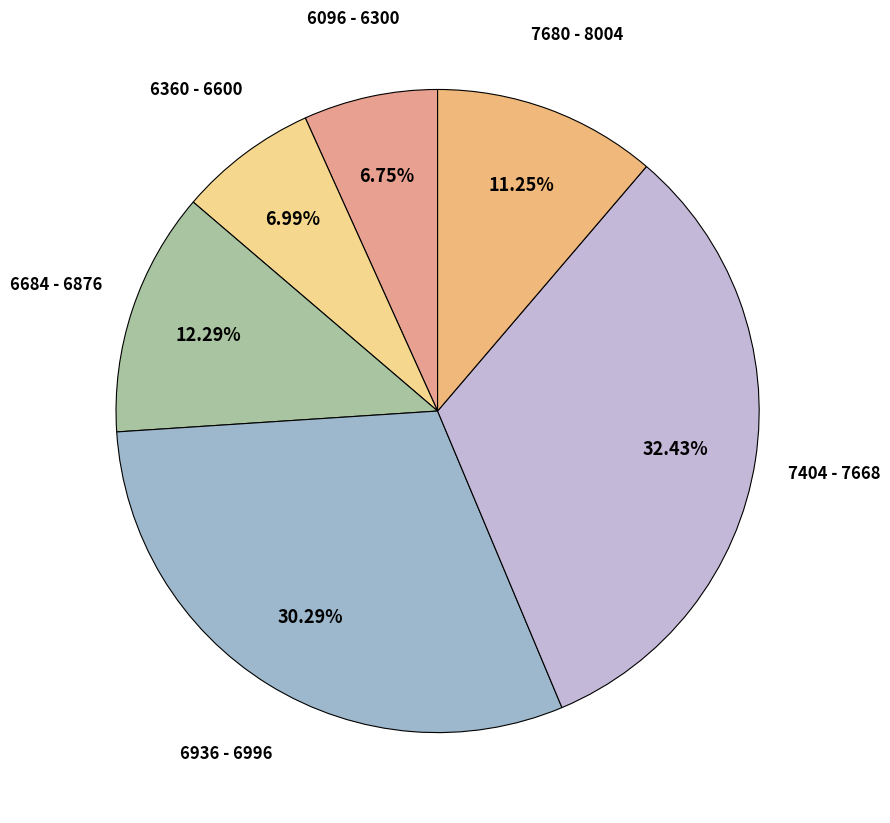

Which has a higher value, 6936 - 6996 or 7404 - 7668?

7404 - 7668